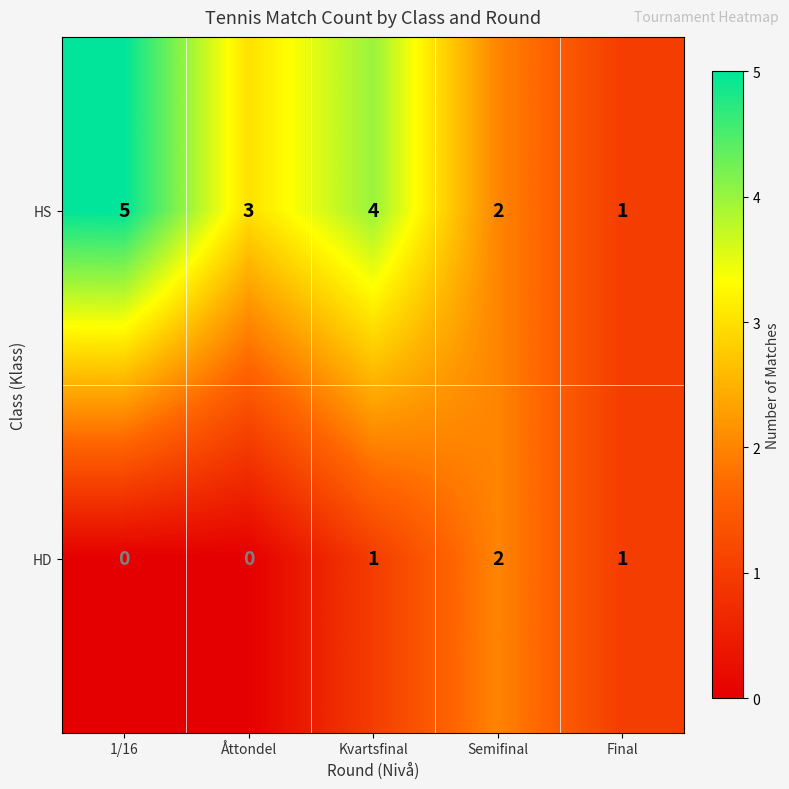

Which series has the largest range (max minus min)?

HS